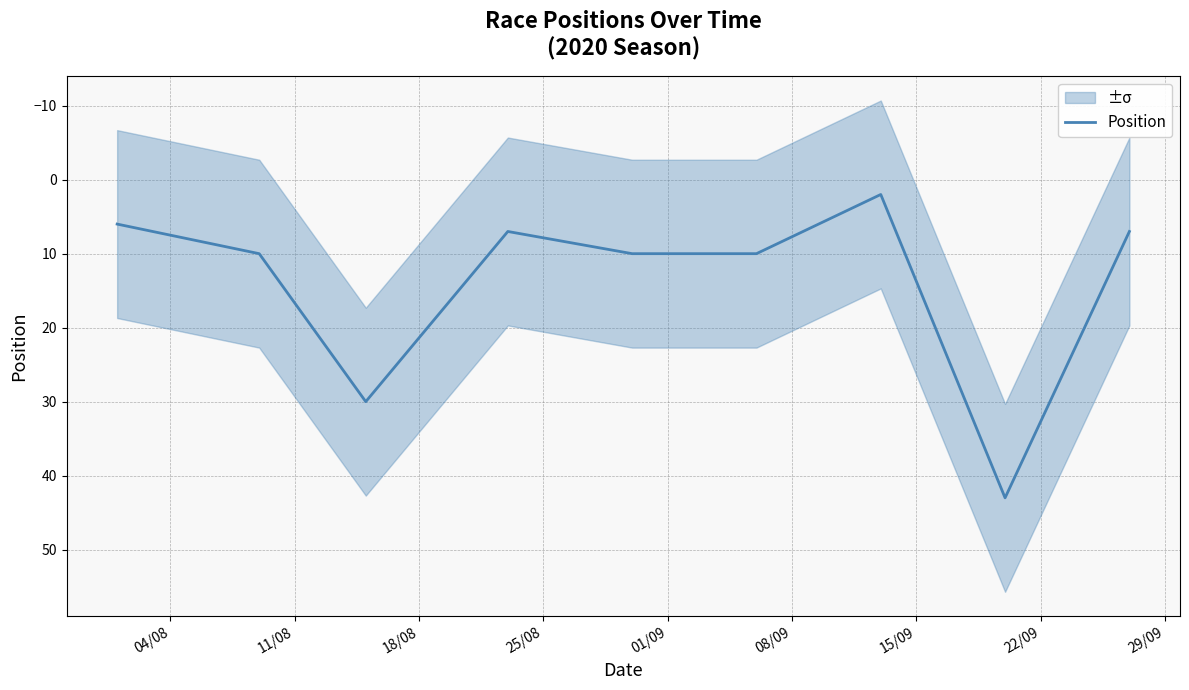

What is the sum of all values?

125